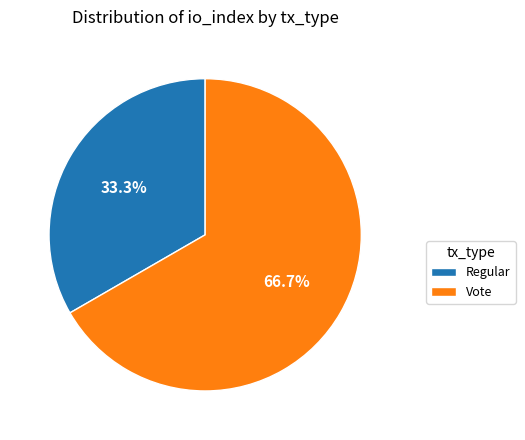

Does Vote represent more than half of the total?

Yes